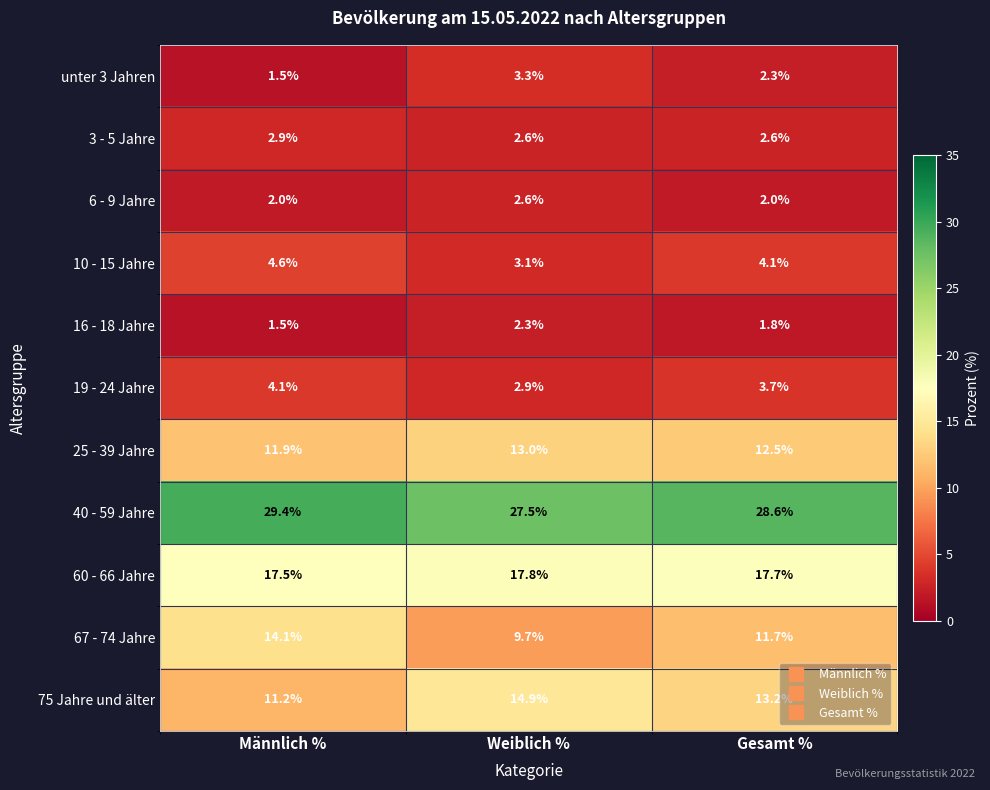

Between Männlich % and Weiblich %, which series saw the biggest shift?

67 - 74 Jahre